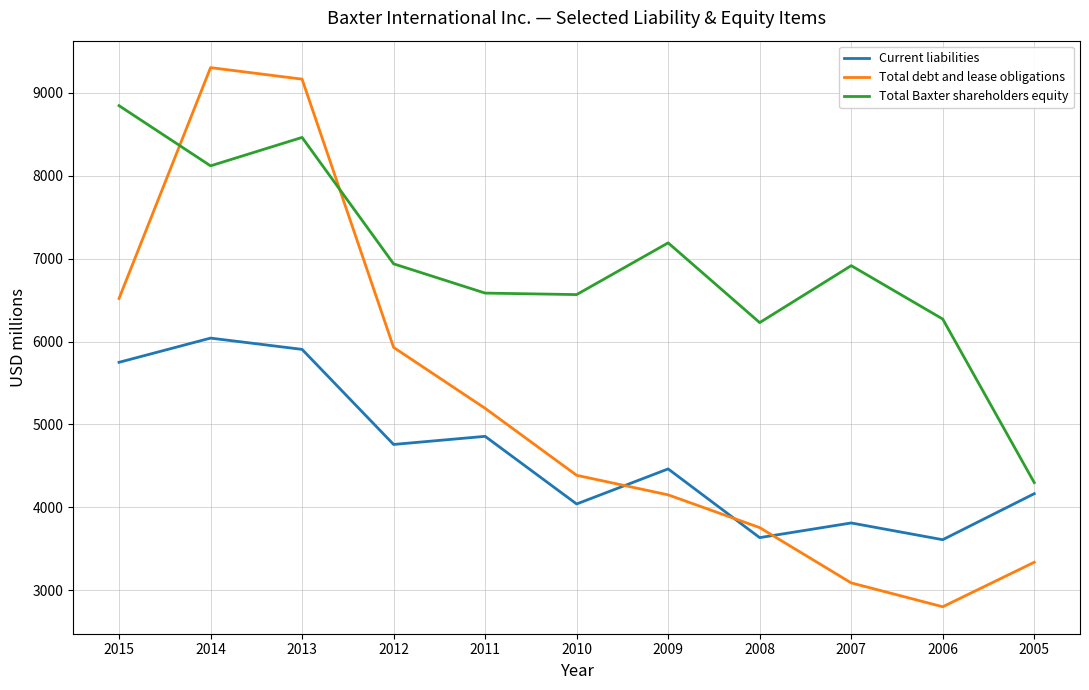

True or false: Total Baxter shareholders equity and Current liabilities cross at least once.

False